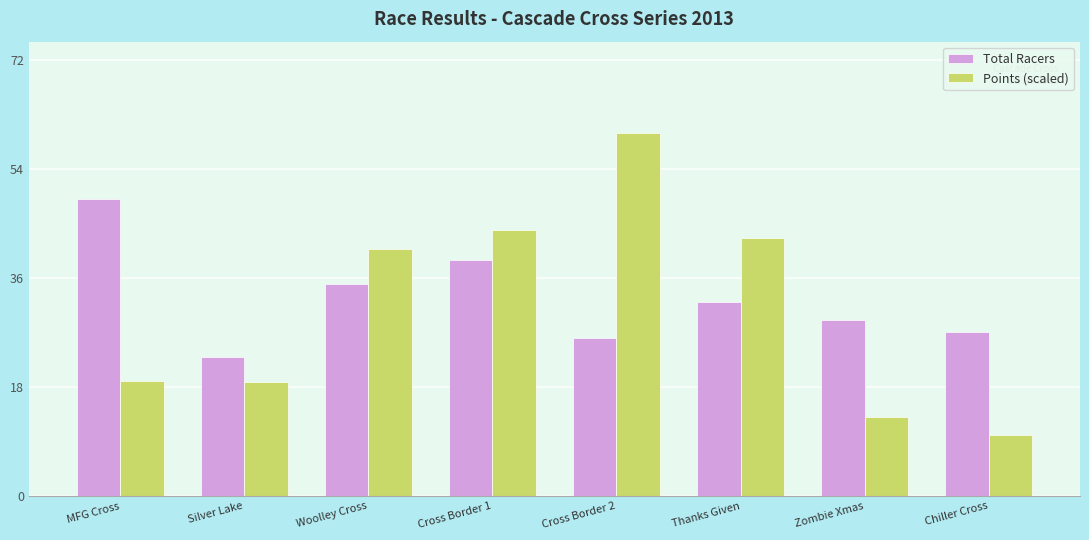

How many bars are there in each group?

2